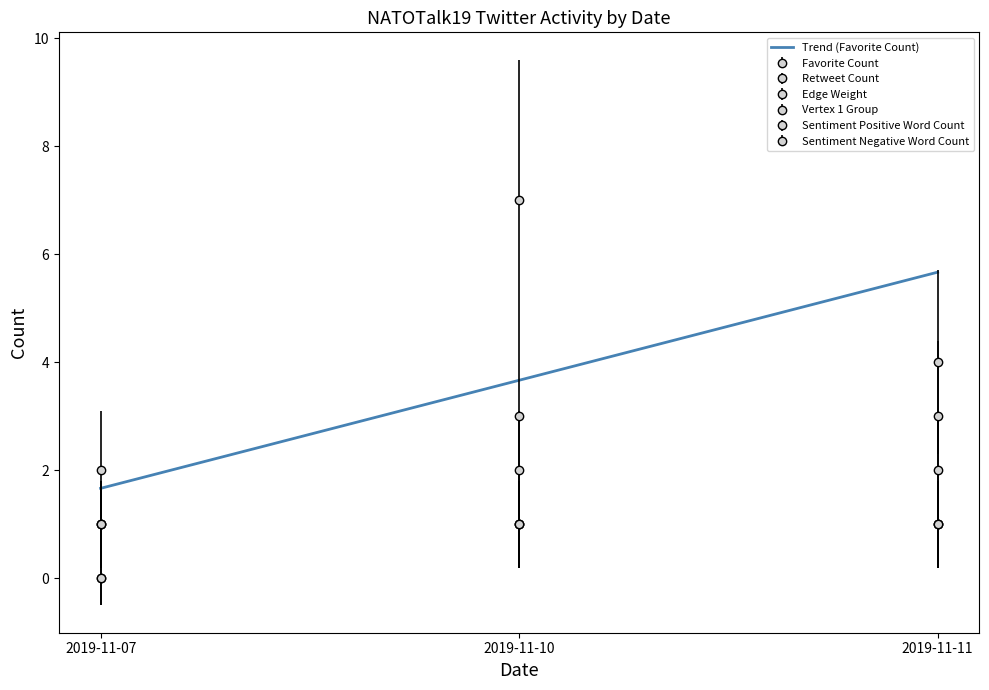

How many values in Sentiment Negative Word Count are above zero?

2